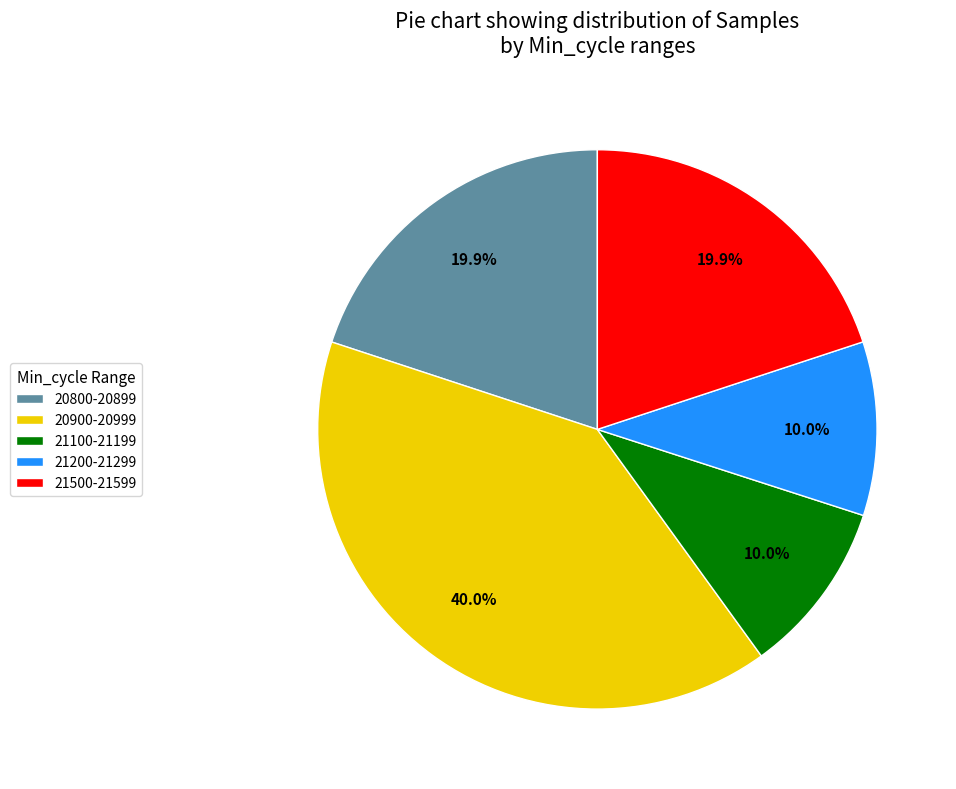

Which has a higher value, 20900-20999 or 21500-21599?

20900-20999